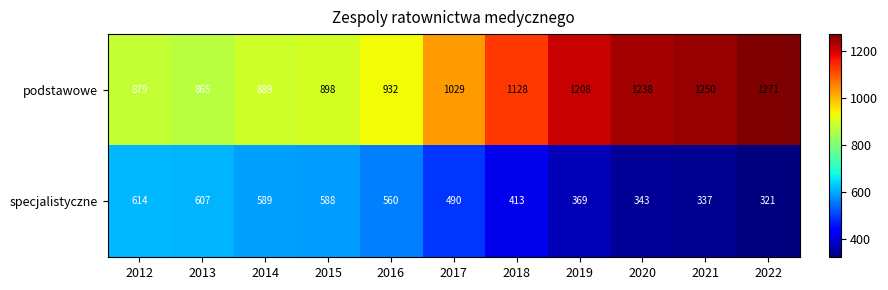

What is the spread (max minus min) of values at 2019?

839